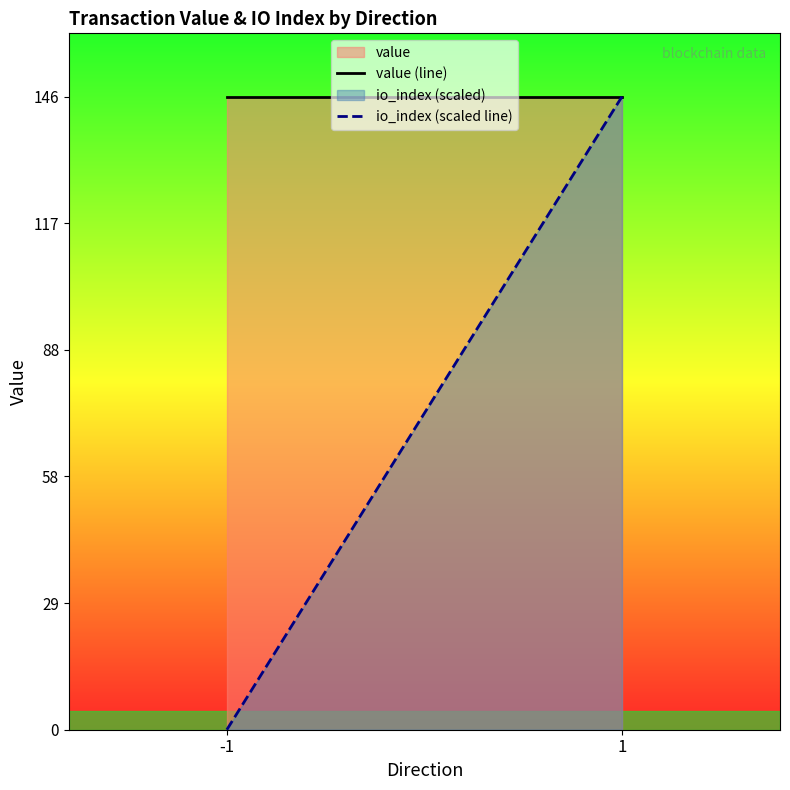

What is the maximum value shown in the chart?

146.1